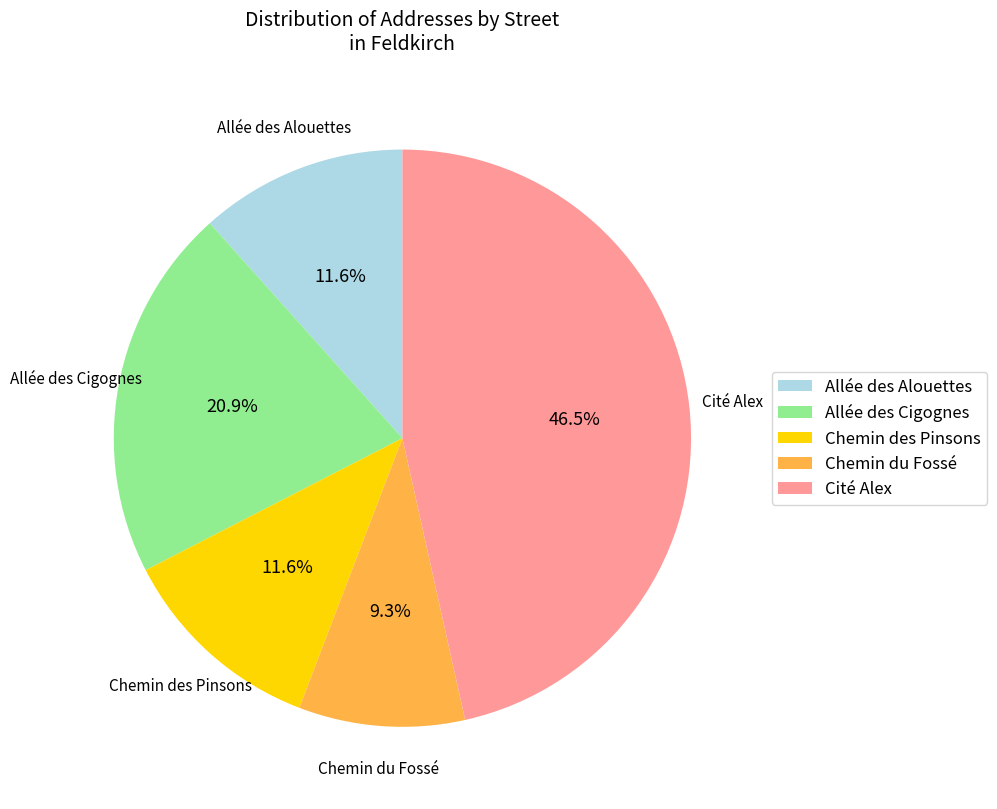

What percentage is NOT represented by Cité Alex?

53.5%